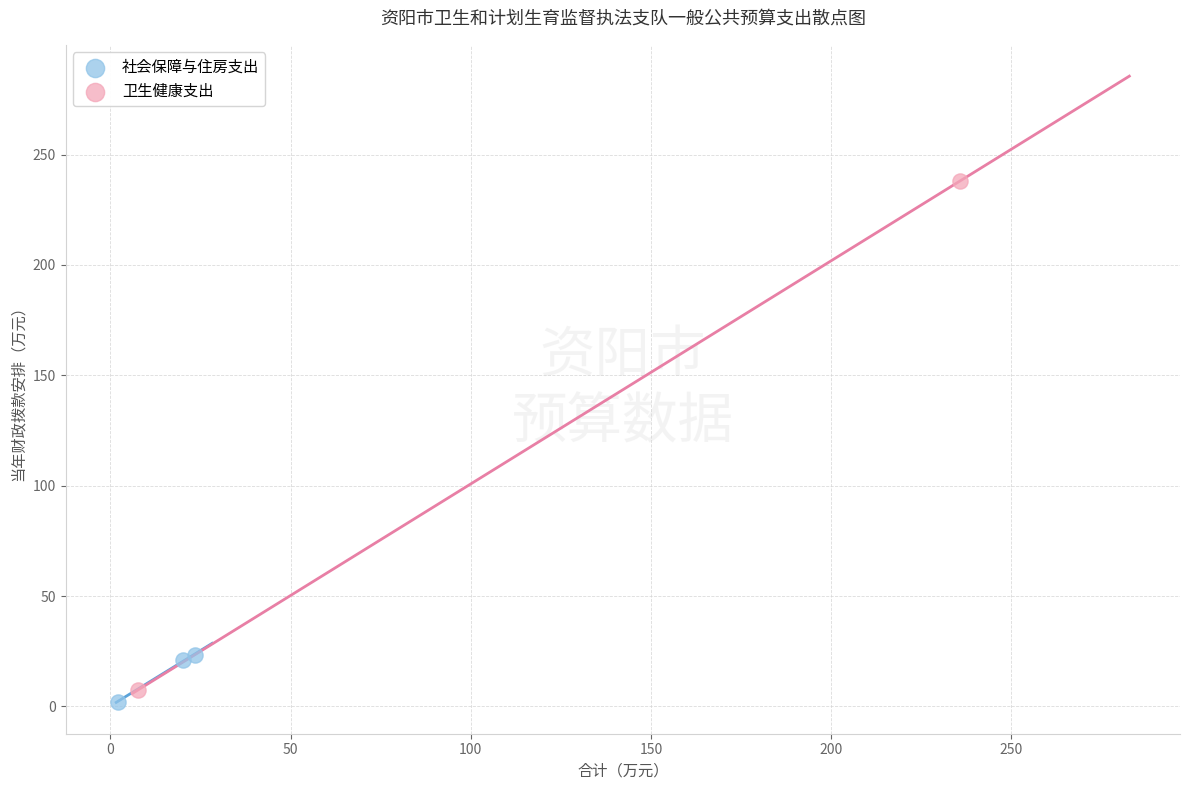

Which series contains the highest Y value?

卫生健康支出